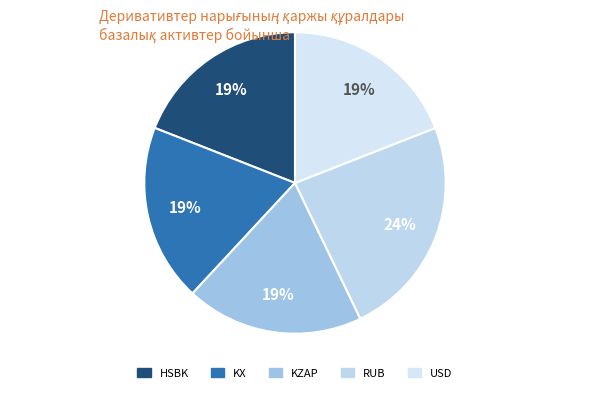

How many slices are in this pie chart?

5